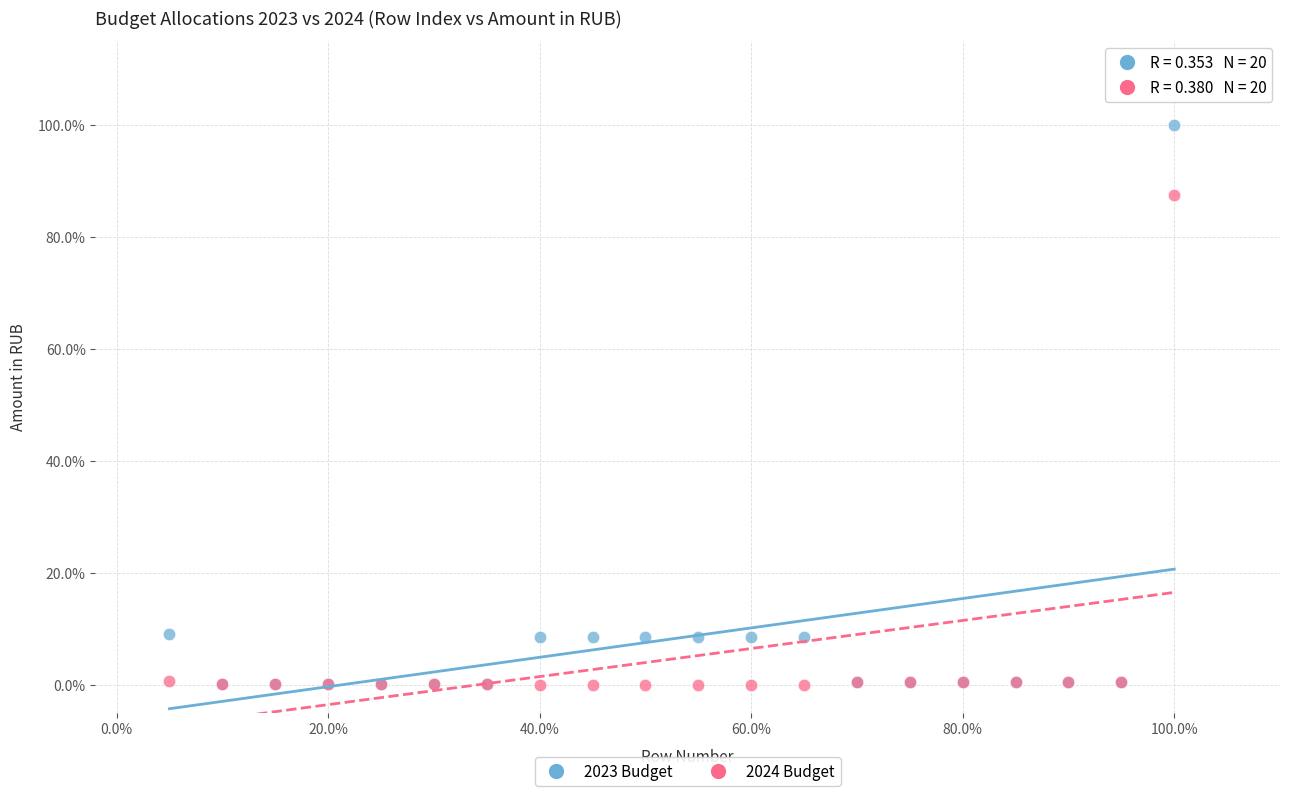

What are all the series names shown in the legend?

2023 Budget, 2024 Budget